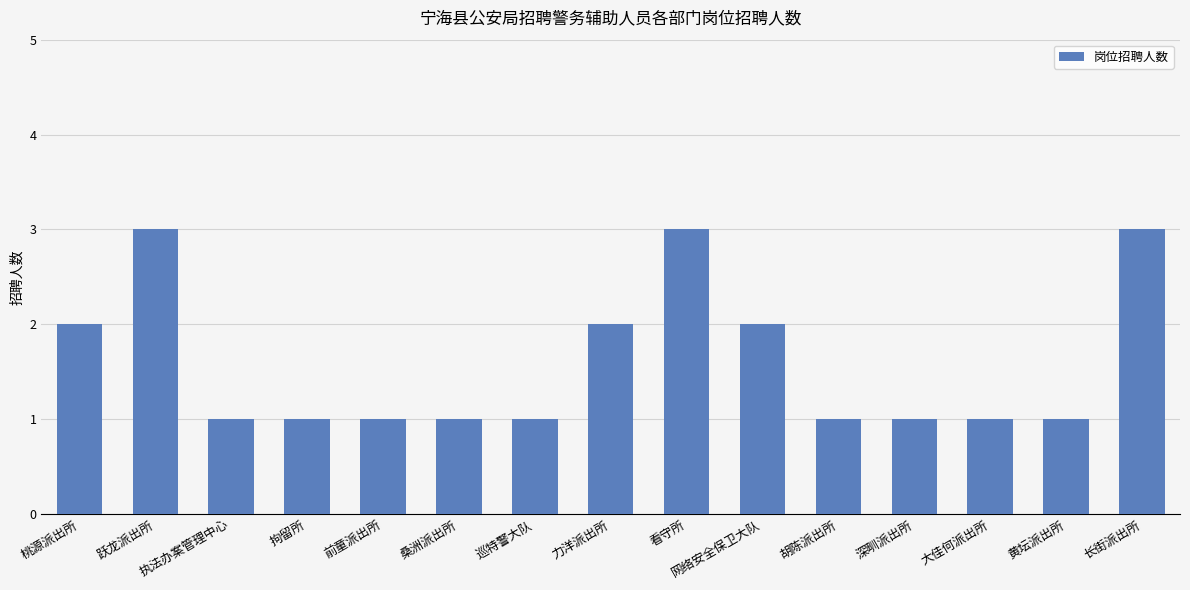

What is the sum of all values?

24